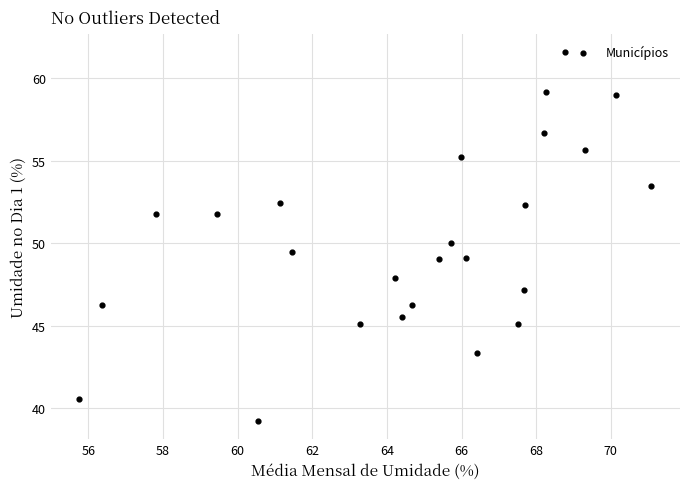

What is the range of X values (max minus min)?

15.3